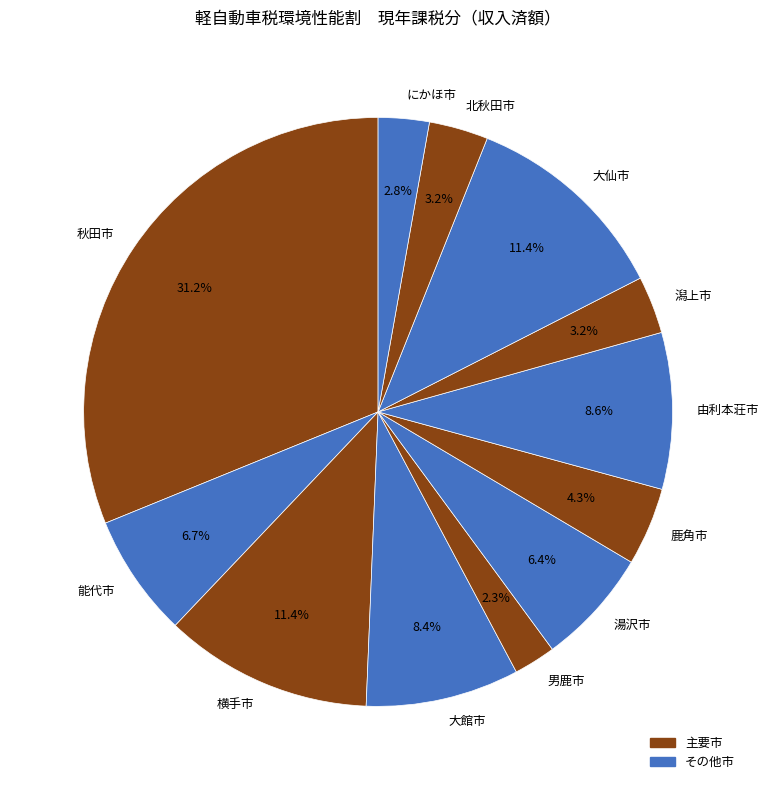

Between にかほ市 and 秋田市, which is larger?

秋田市